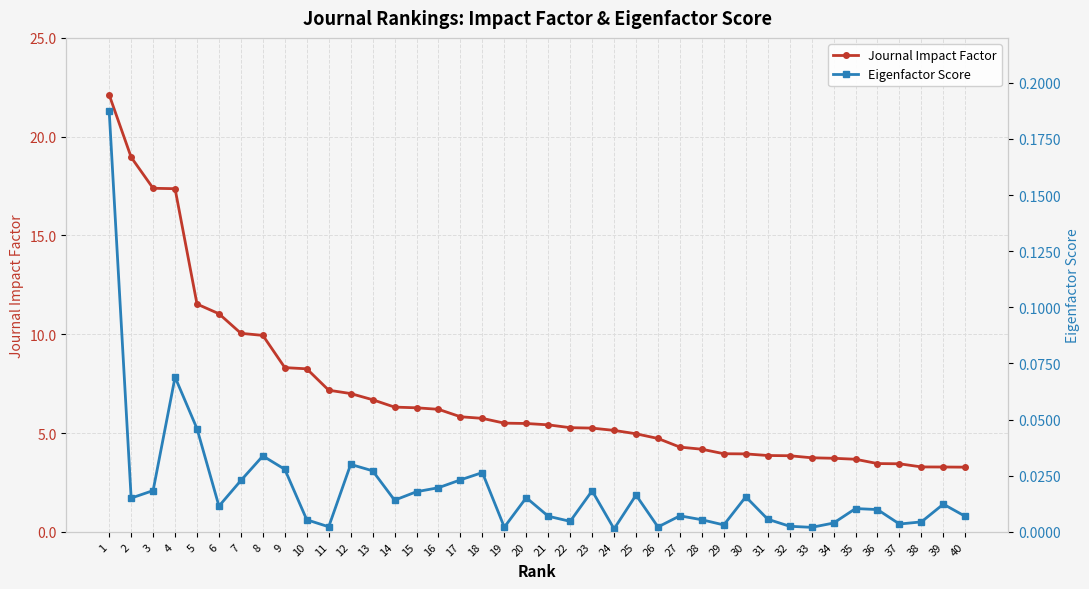

True or false: Eigenfactor Score and Journal Impact Factor intersect in this chart.

False